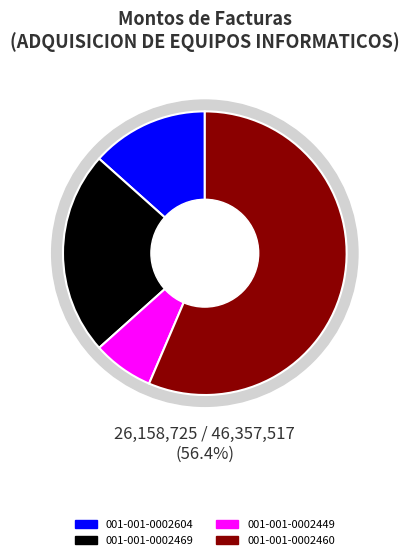

To the nearest percent, what percentage of the pie is 001-001-0002604?

13%